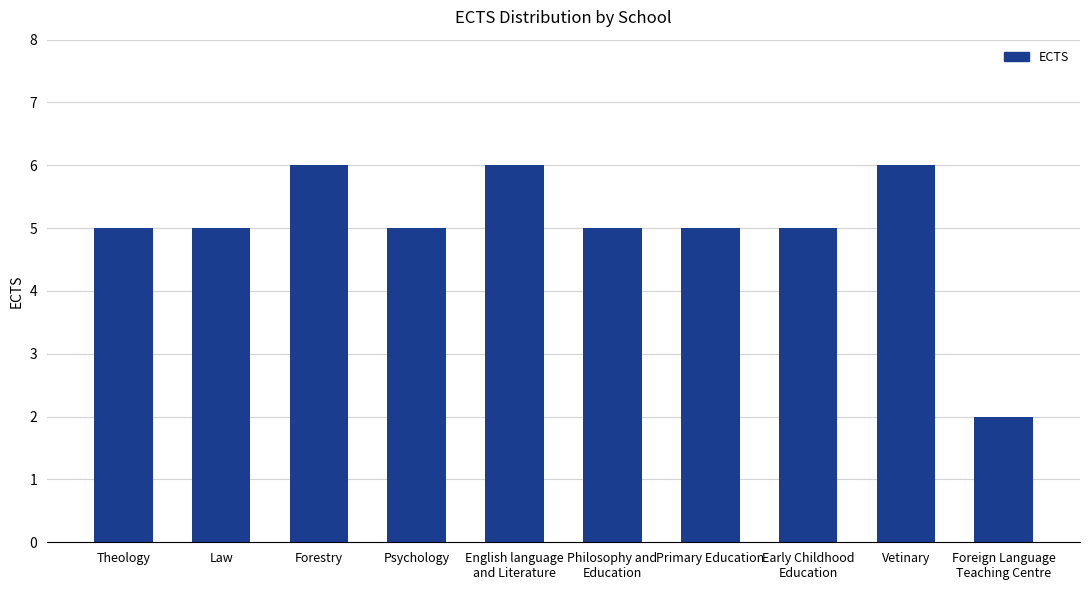

What is the sum of the values at Vetinary and Psychology?

11